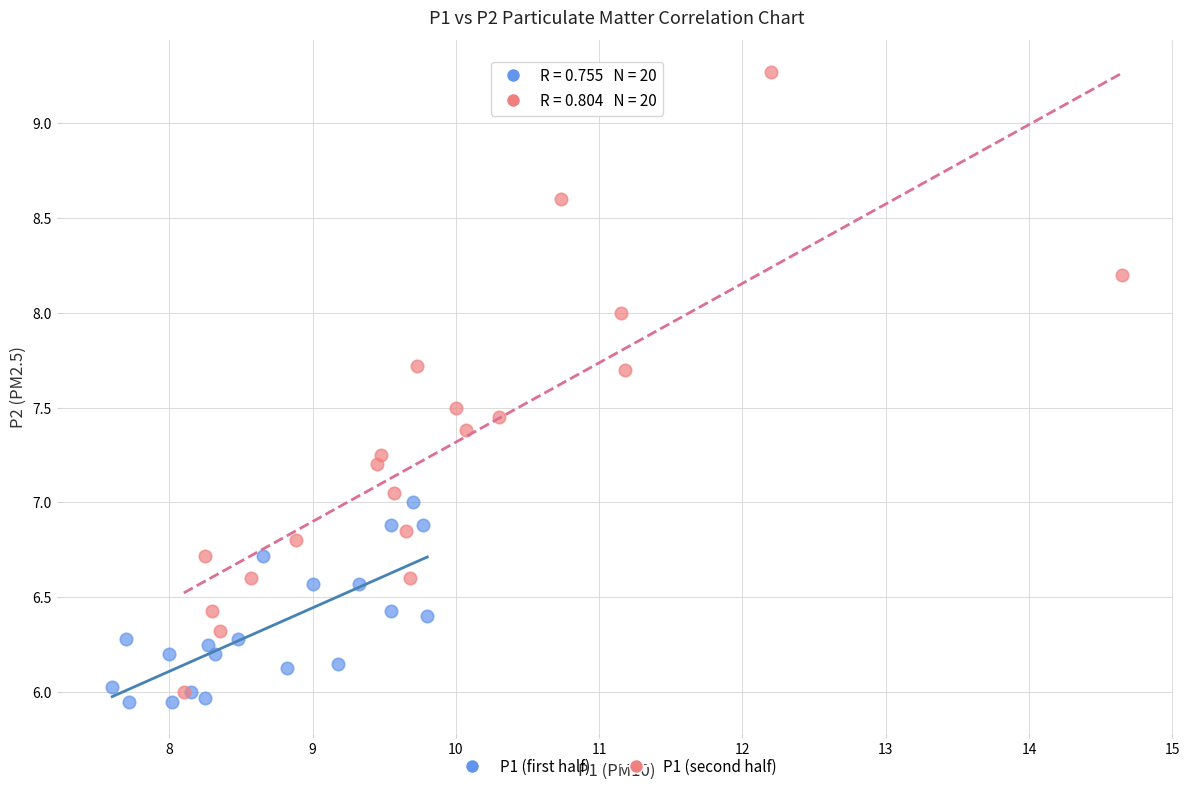

Which series has the largest Y range (max minus min)?

P1 (second half)